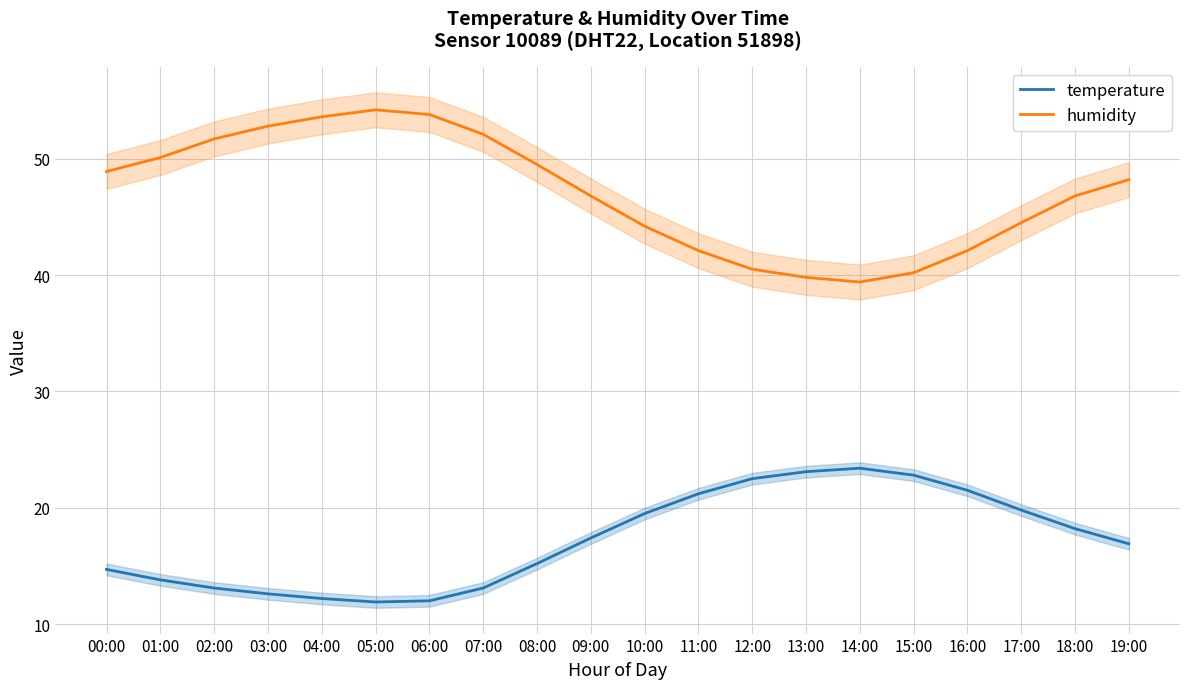

Where is humidity nearest to the value 46?

09:00